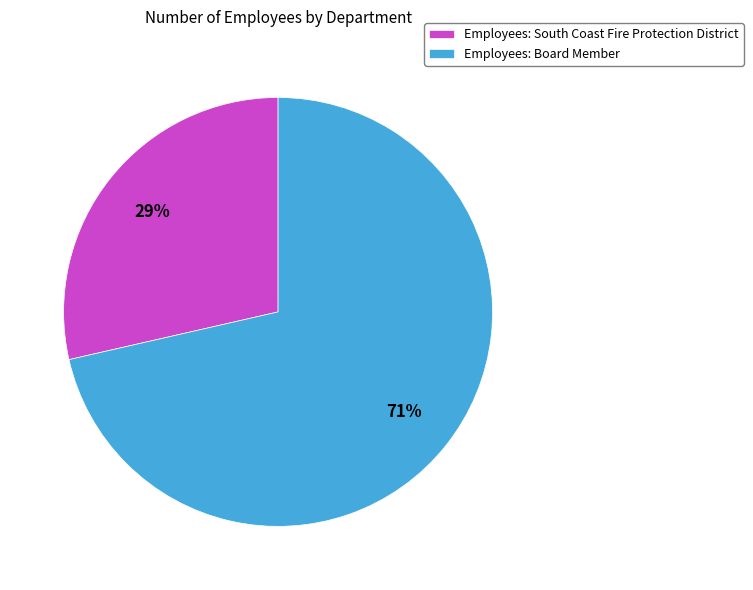

Which category has the biggest portion of the pie?

Employees: Board Member